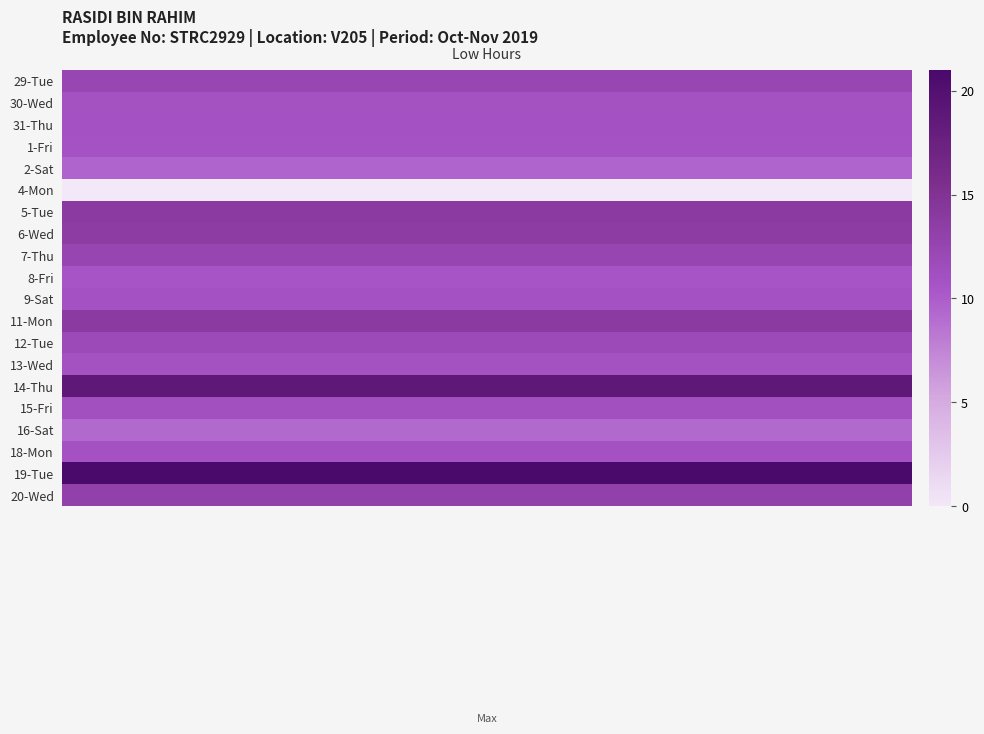

Rank the series by their maximum value, from lowest to highest.

4-Mon, 16-Sat, 2-Sat, 8-Fri, 1-Fri, 9-Sat, 18-Mon, 31-Thu, 13-Wed, 30-Wed, 15-Fri, 12-Tue, 29-Tue, 7-Thu, 20-Wed, 6-Wed, 5-Tue, 11-Mon, 14-Thu, 19-Tue